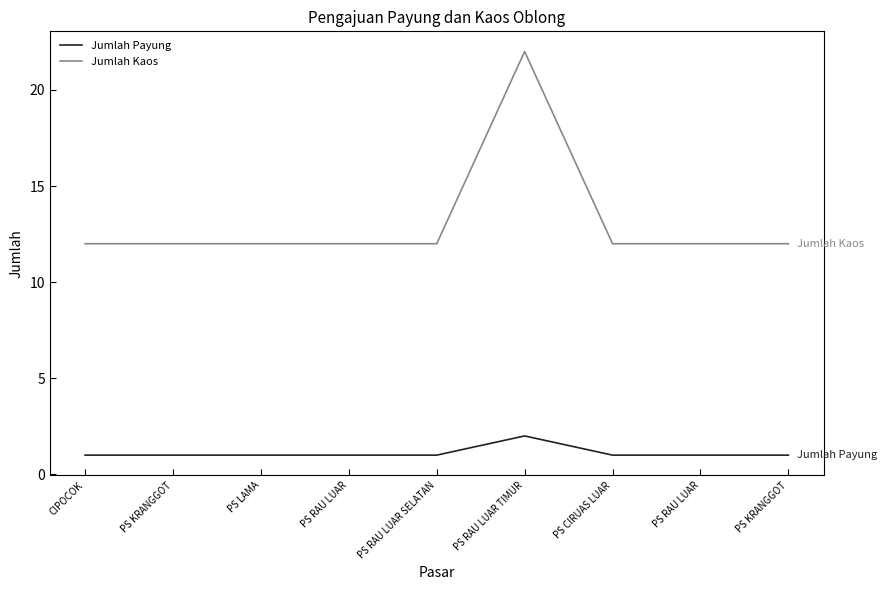

How many lines are shown in the chart?

2